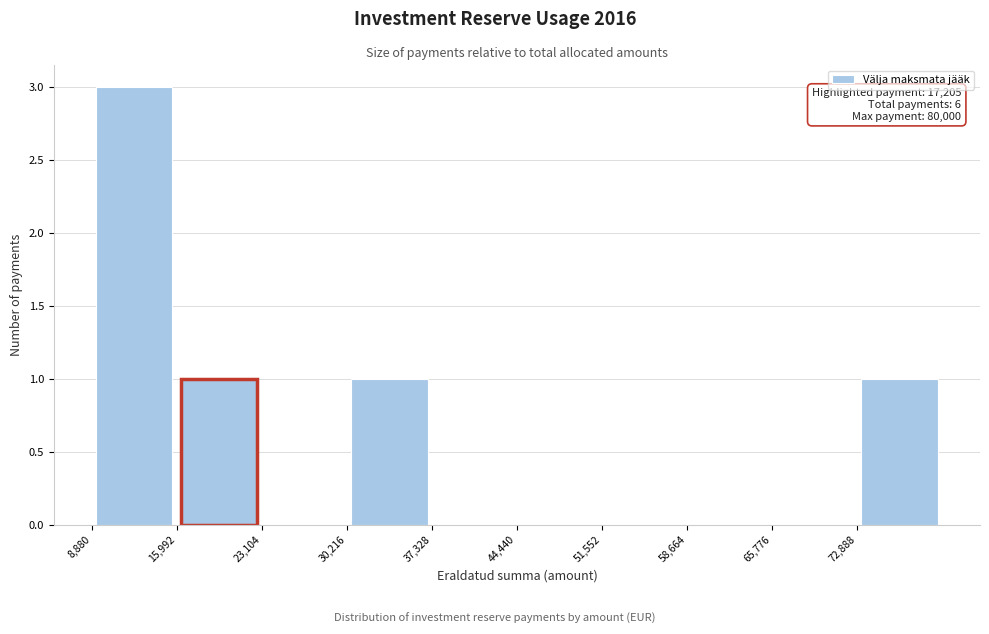

Over which range of the x-axis is the bar tallest?

9000 to 16000